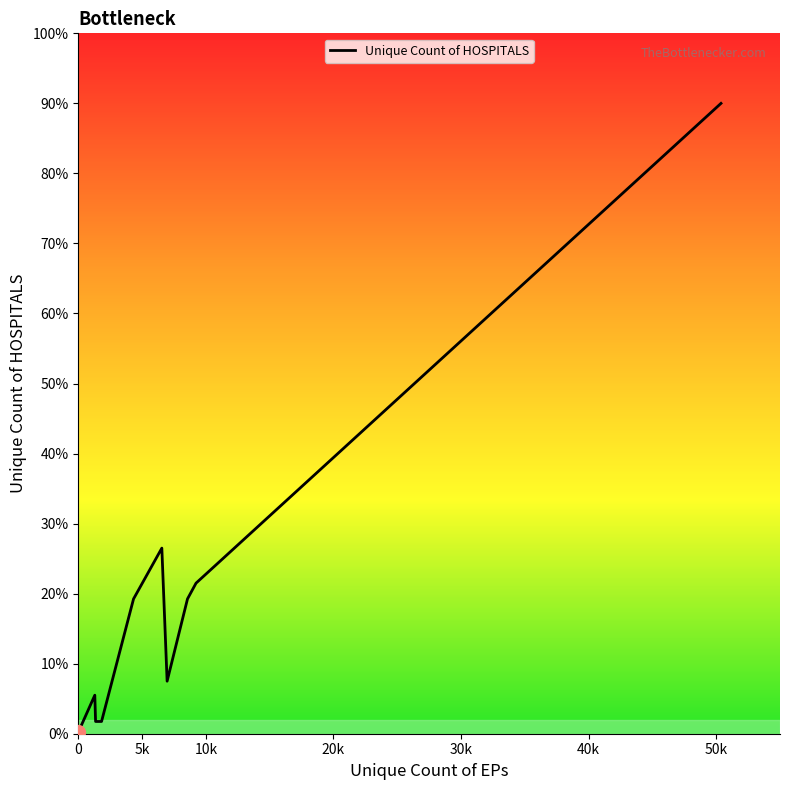

Does the chart have visible grid lines?

No